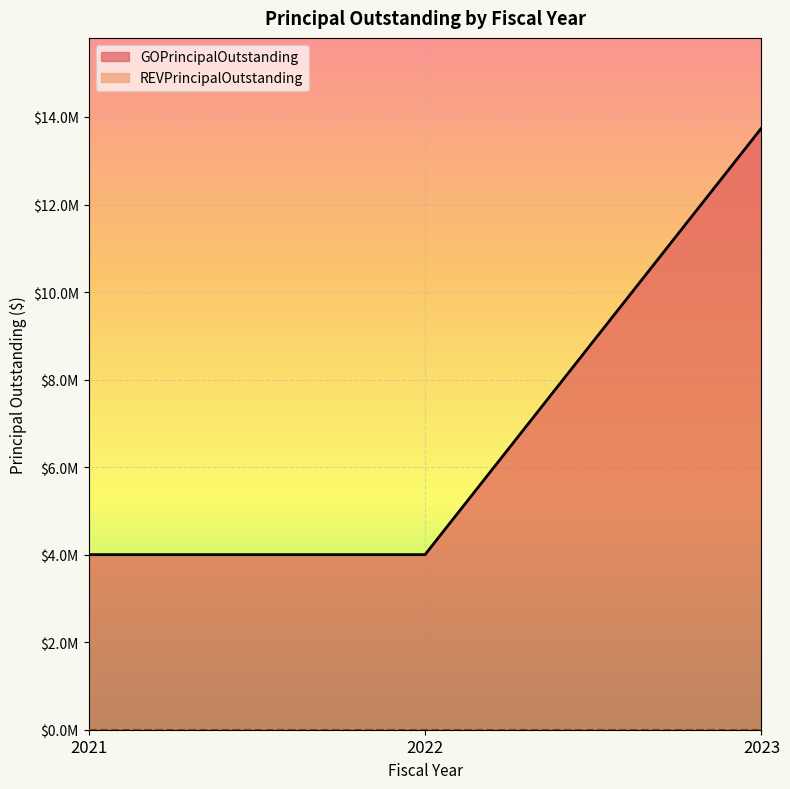

Which has a higher value, 2023 or 2021?

2023